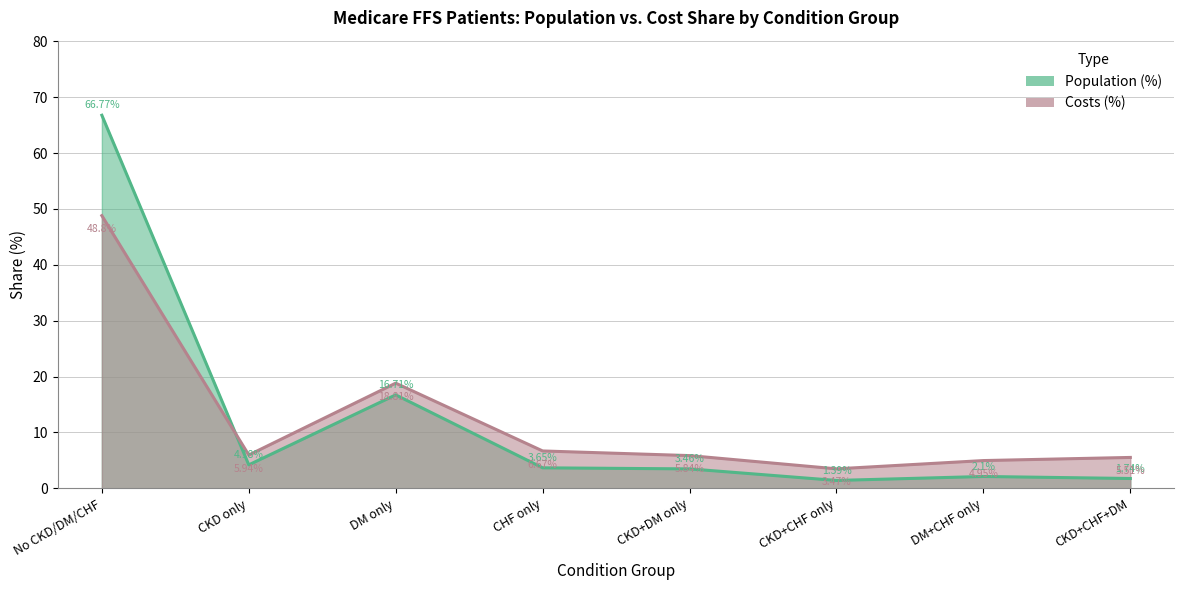

At which category does the chart reach its peak across all series?

No CKD/DM/CHF